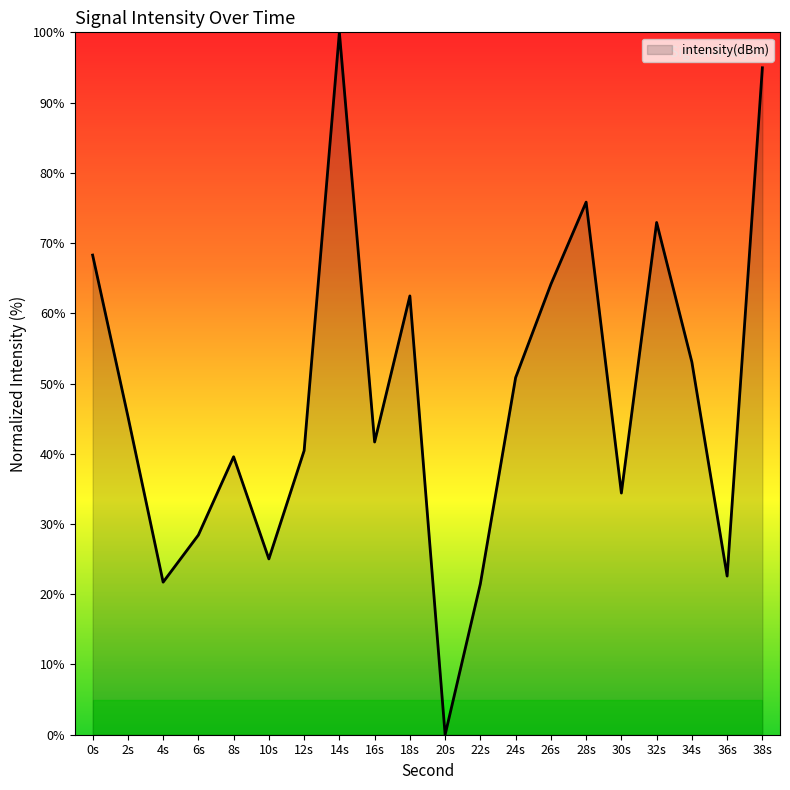

What is the sum of all values?

963.2